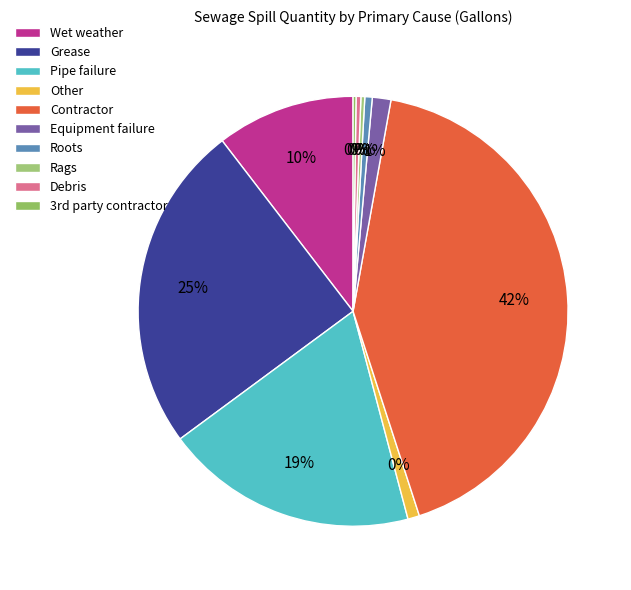

The Grease slice represents 35% of the pie. True or false?

False